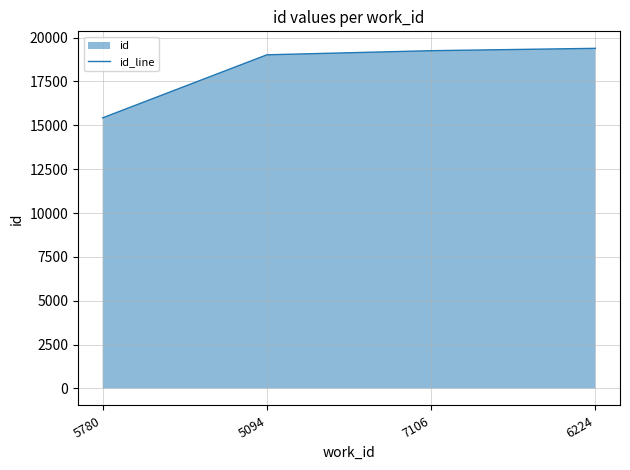

Is it true that the value at 7106 is 4721?

False